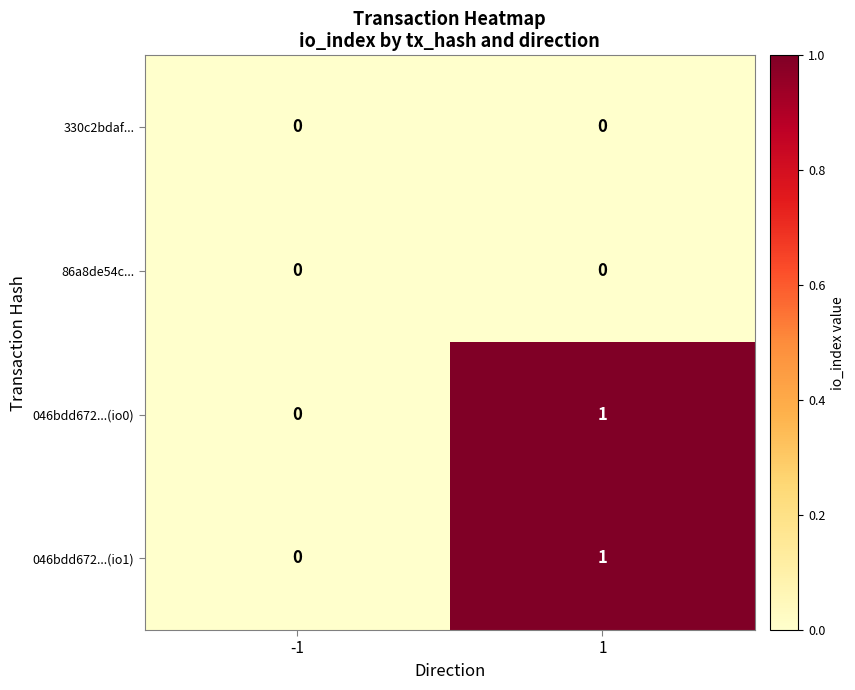

How many distinct data groups are displayed?

4